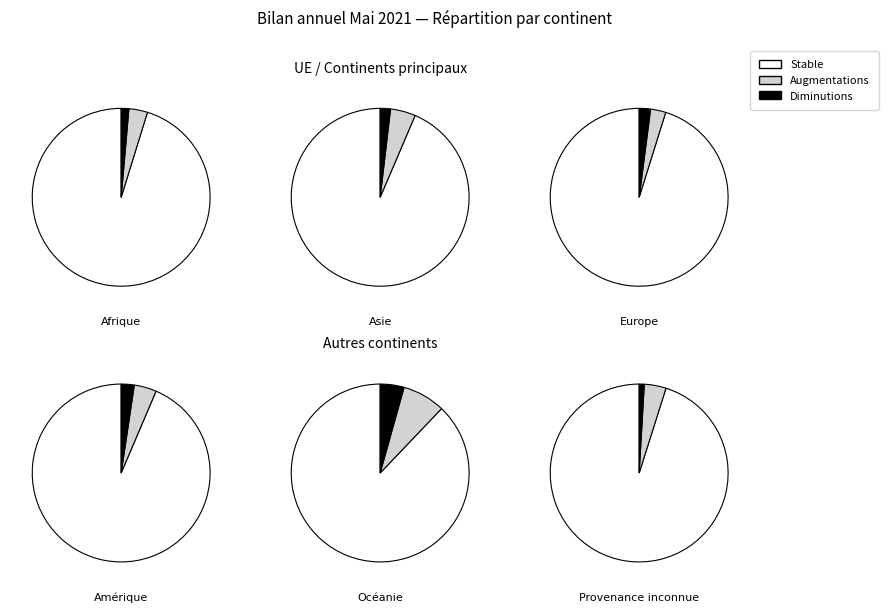

Rank the categories by value from lowest to highest.

Océanie, Provenance inconnue, Amérique, Afrique, Asie, Europe